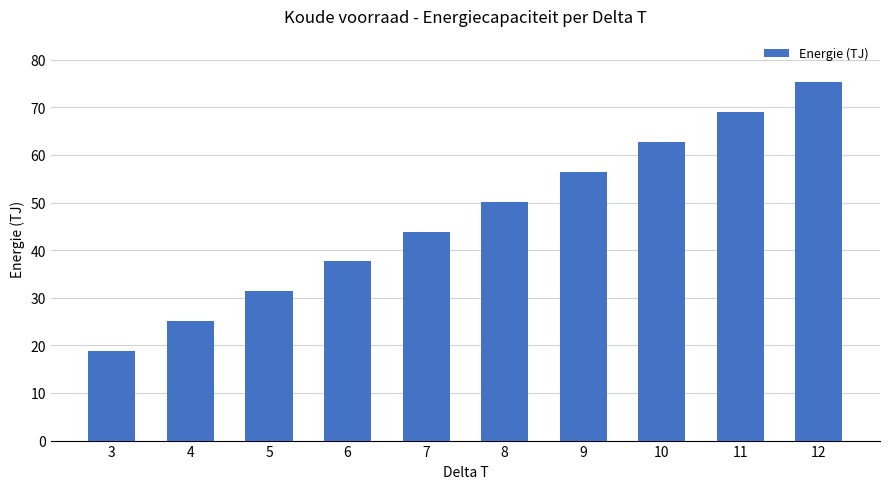

What is the value of the 10th bar from the left?

75.2